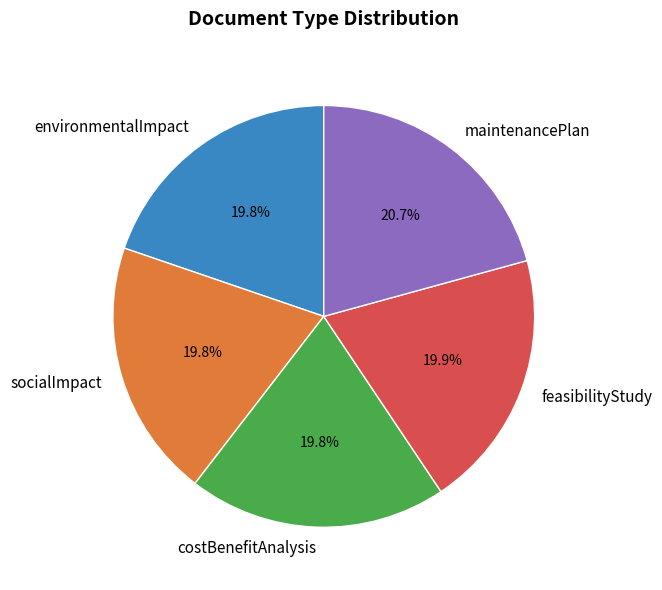

What percentage is the maintenancePlan slice, to the nearest percent?

21%